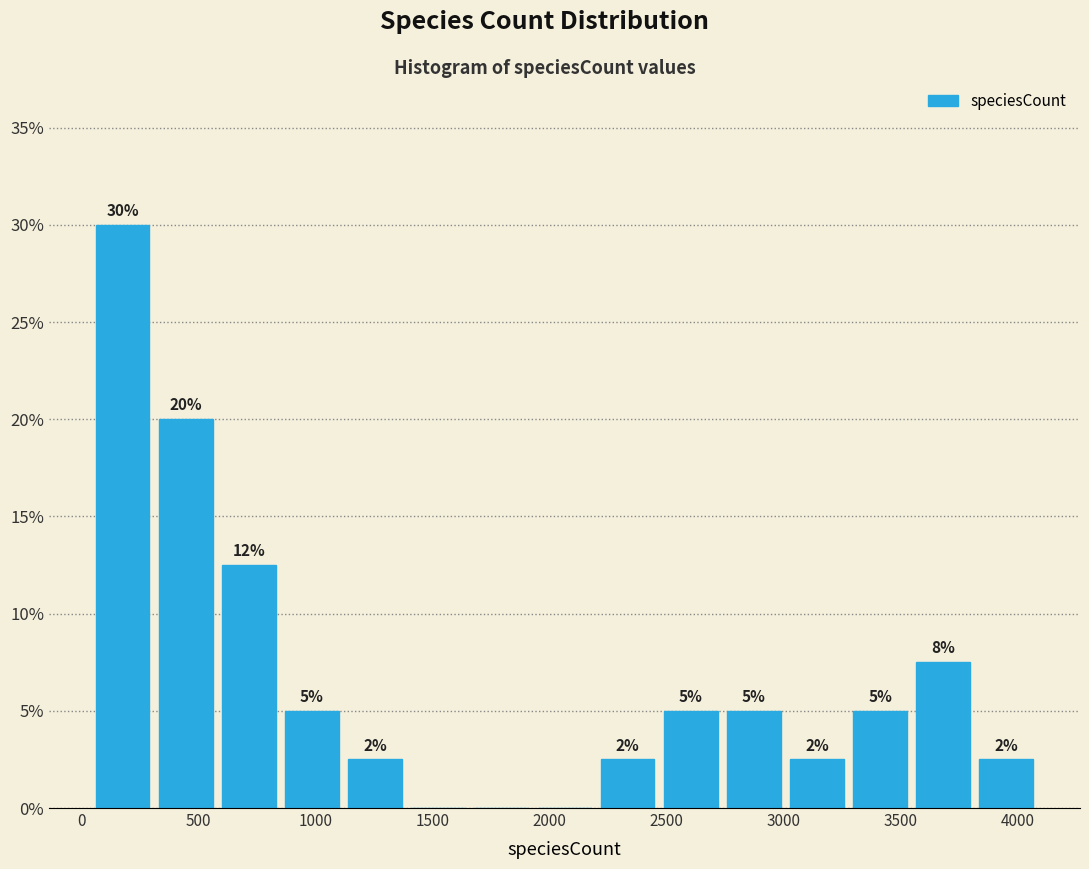

Which range on the x-axis has the tallest bar?

50 to 300